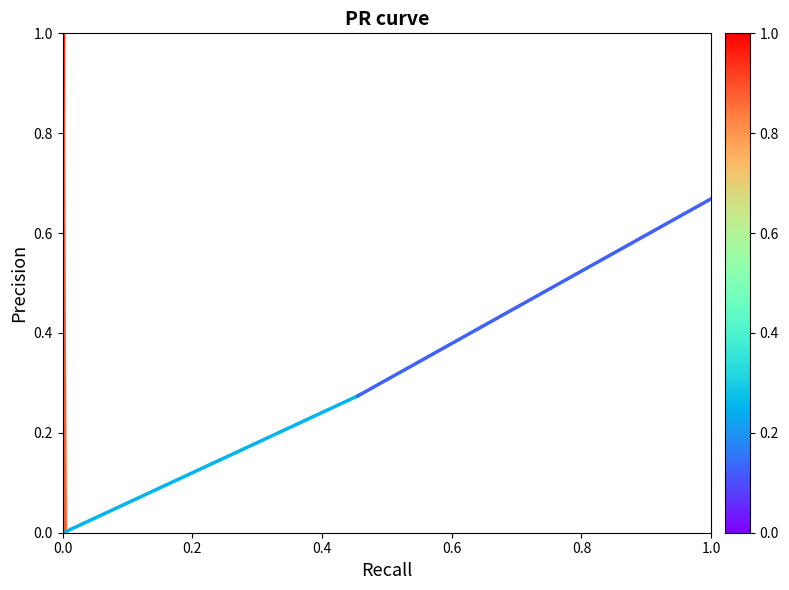

Is it true that the value at 0.2 is 2?

False